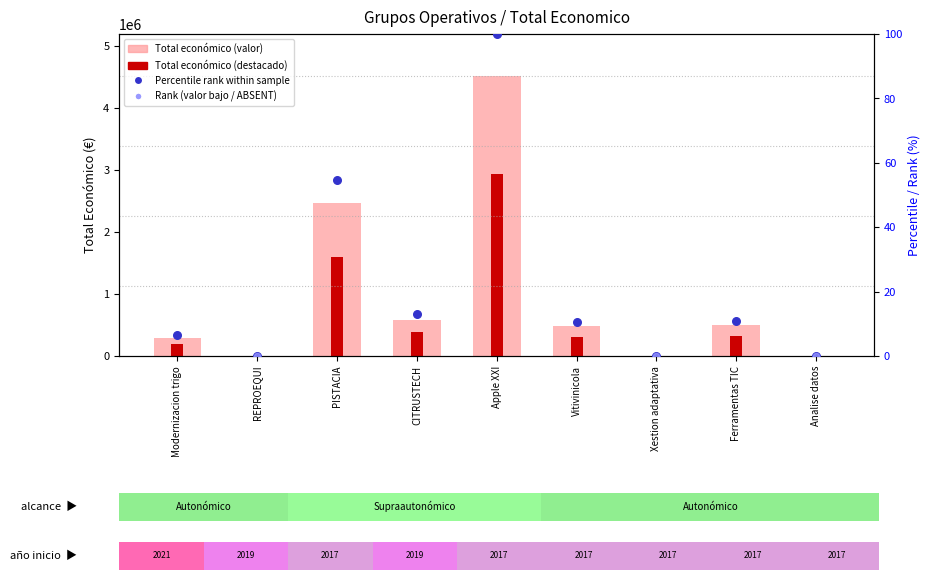

Between Ferramentas TIC and Xestion adaptativa, which is larger?

Ferramentas TIC